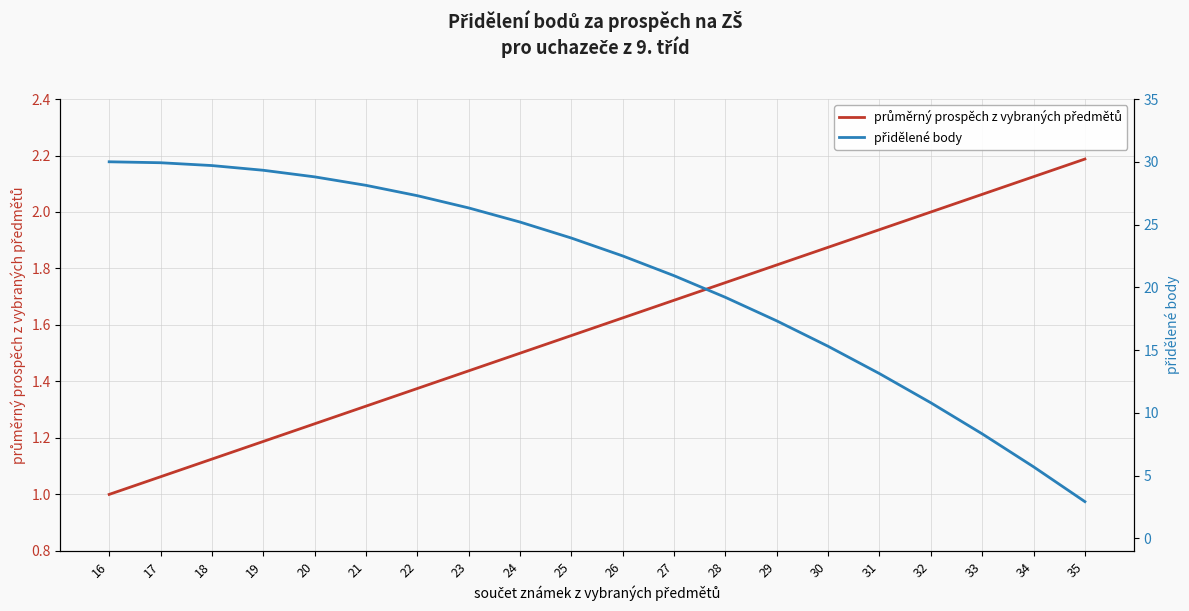

What is the greatest value displayed?

30.0